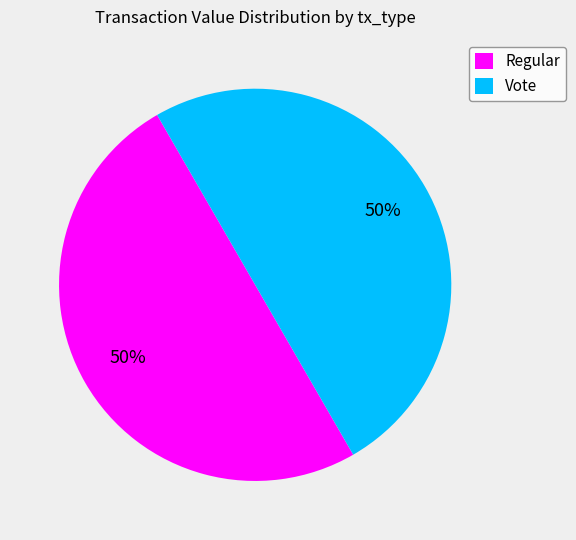

How many slices are in this pie chart?

2